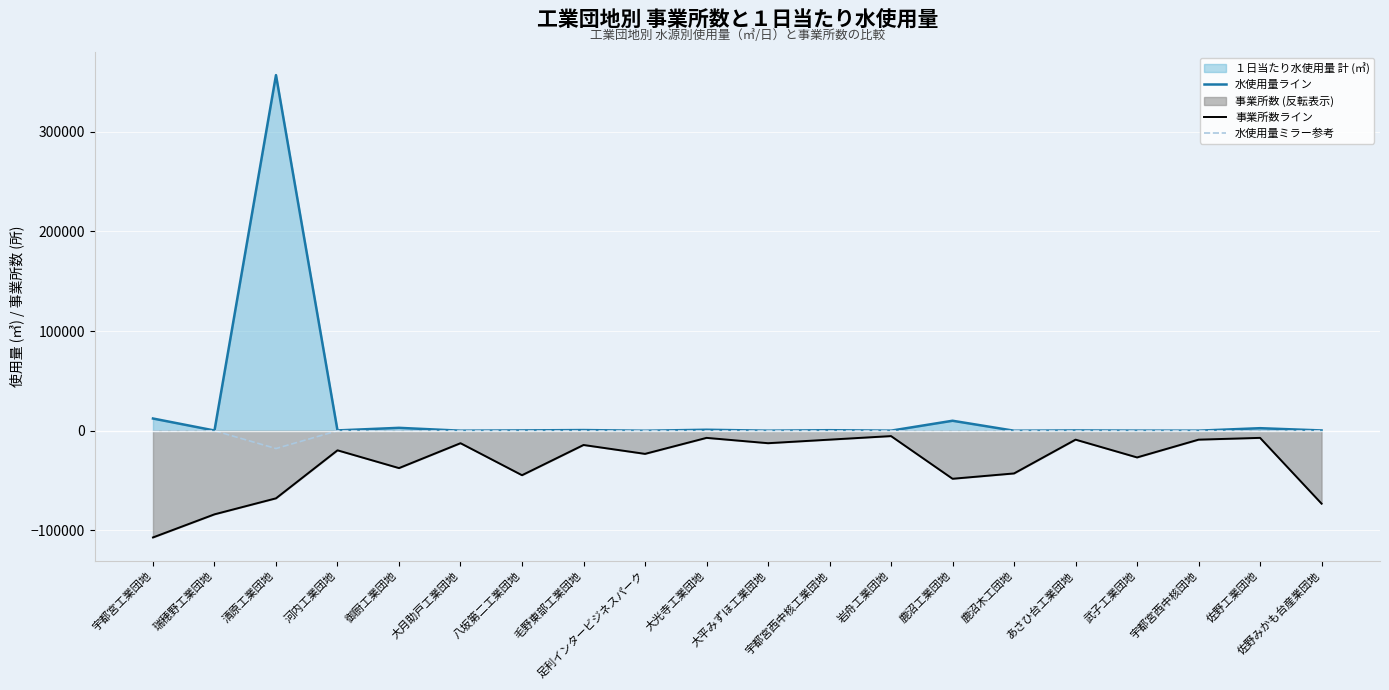

How many data points in 事業所数ライン are above -19619?

9